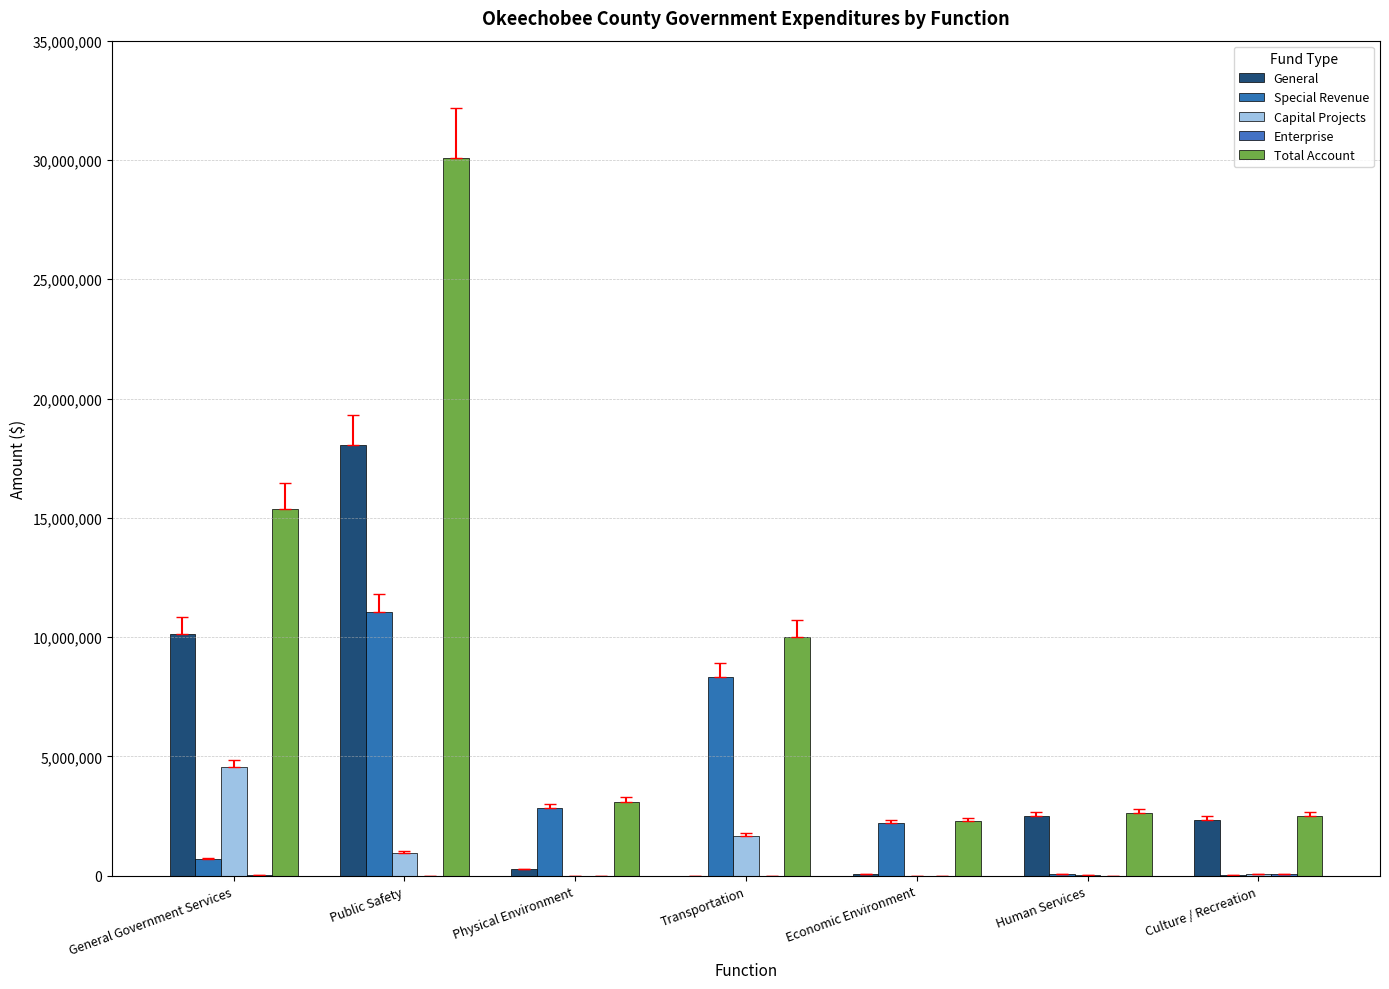

The value of Enterprise at Public Safety is 28194. True or false?

False